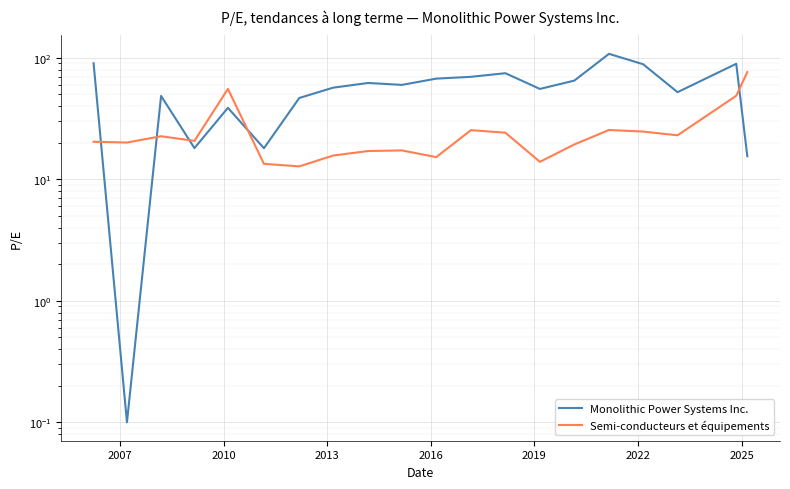

How many values in the Monolithic Power Systems Inc. series exceed 59?

10